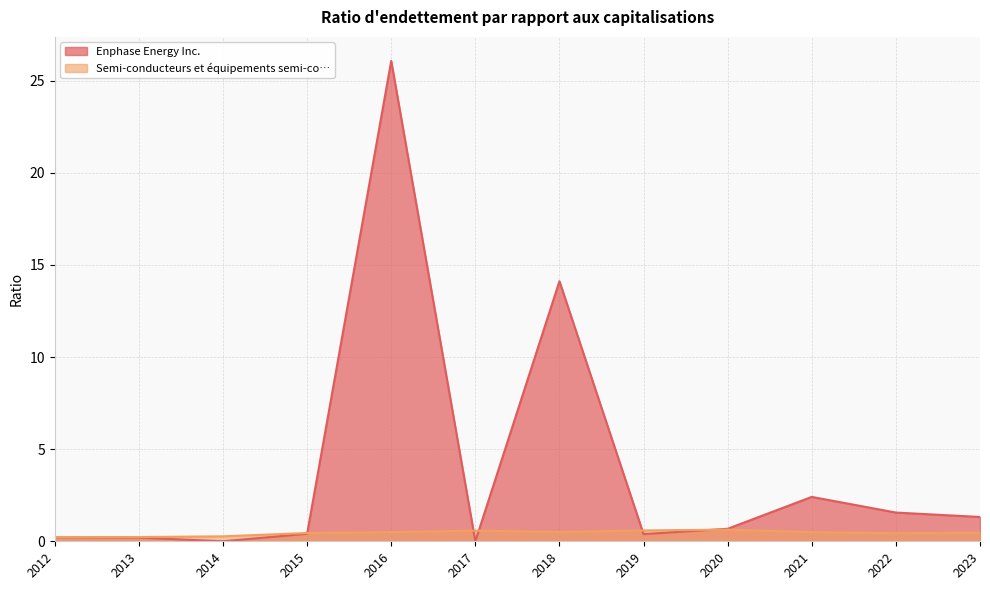

In Semi-conducteurs et équipements semi-co…, how many points are lower than both neighbors (excluding endpoints)?

2